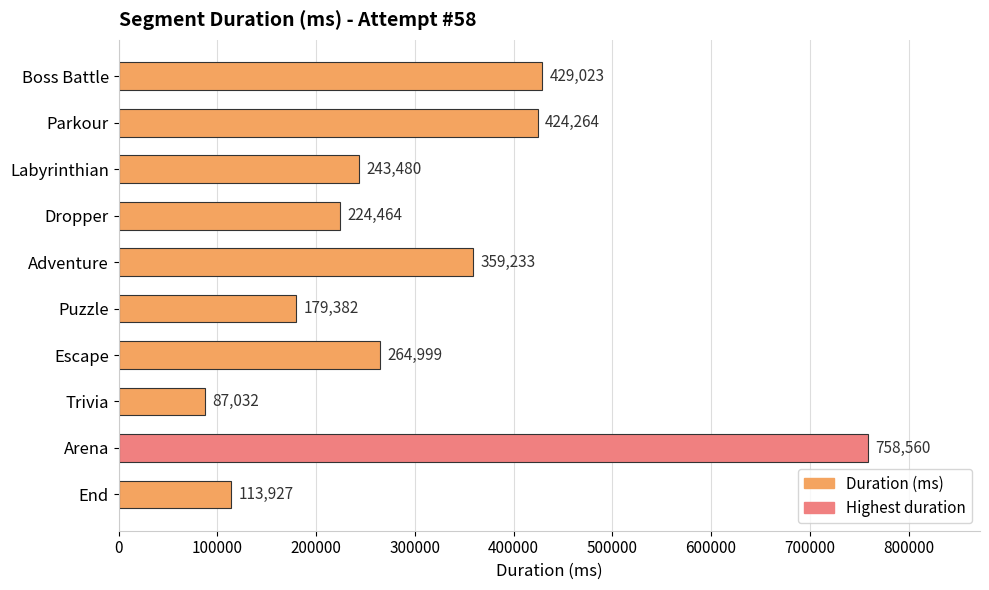

How many data points are less than 264999?

5